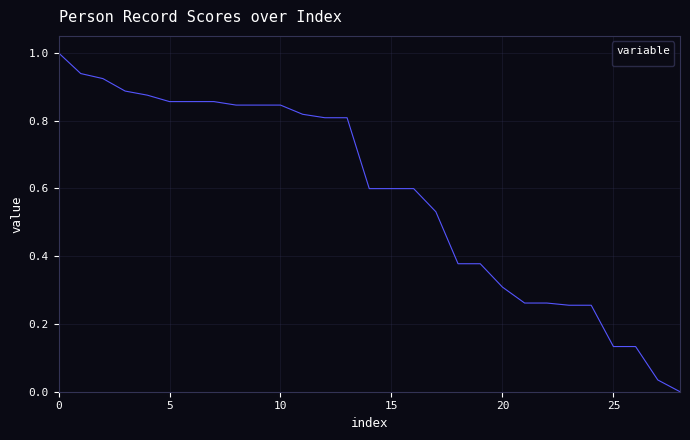

What is the maximum value shown in the chart?

1.0